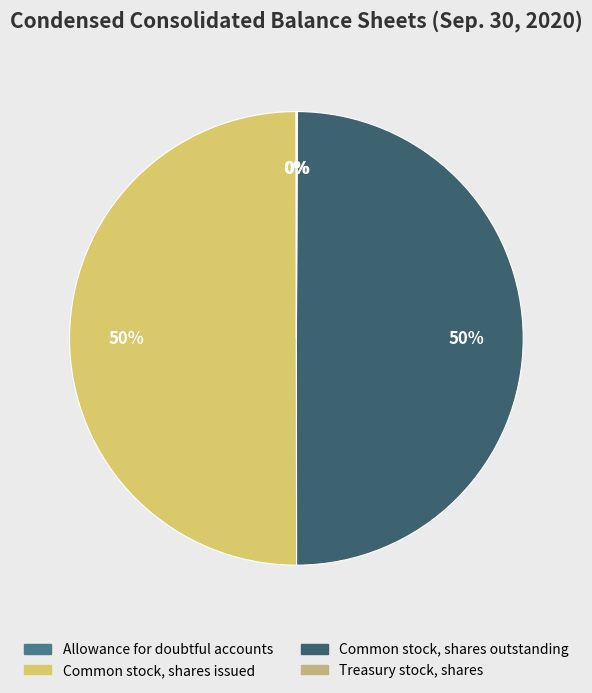

Is there any slice that represents more than half of the pie?

No